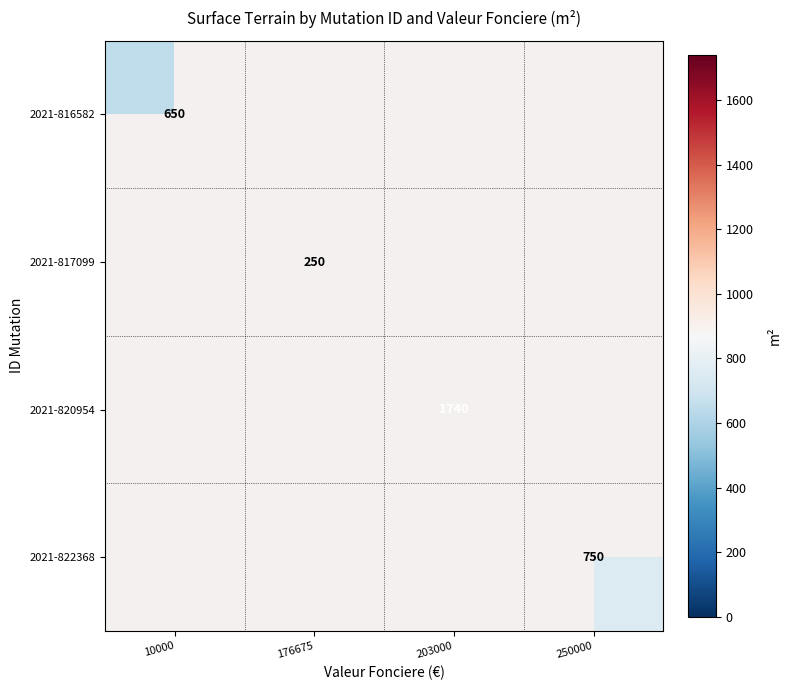

Is it true that 2021-822368 equals 169 at 250000?

False